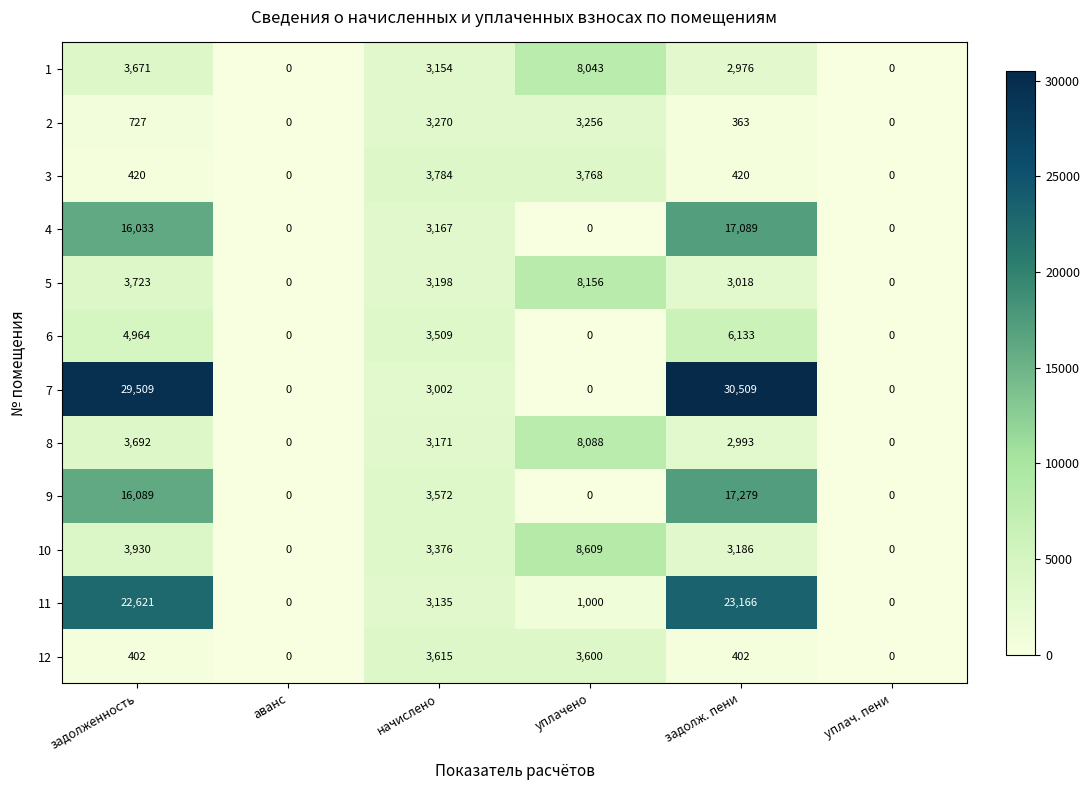

Which series has the widest spread of values?

7